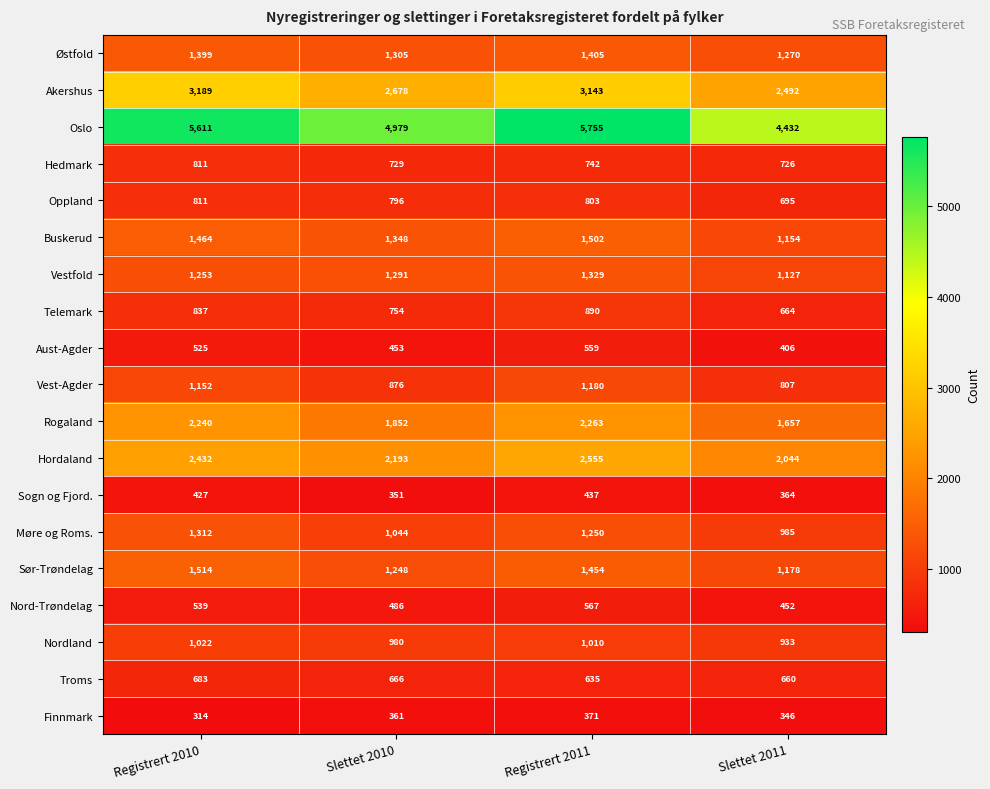

At how many categories does at least one series exceed 2910?

4